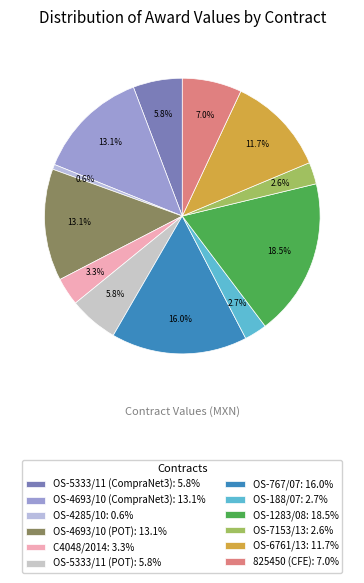

Is it true that OS-5333/11 (CompraNet3) is 19% of the pie?

False